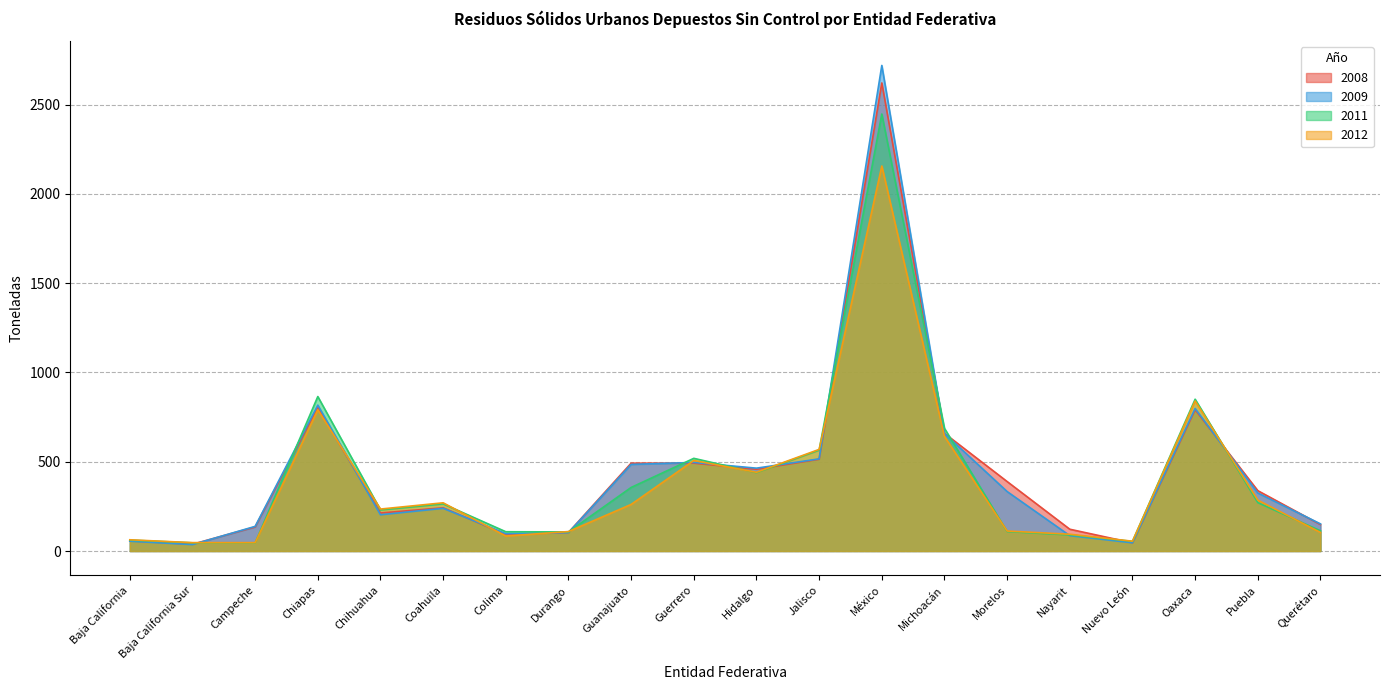

What position from the left is Baja California Sur?

2